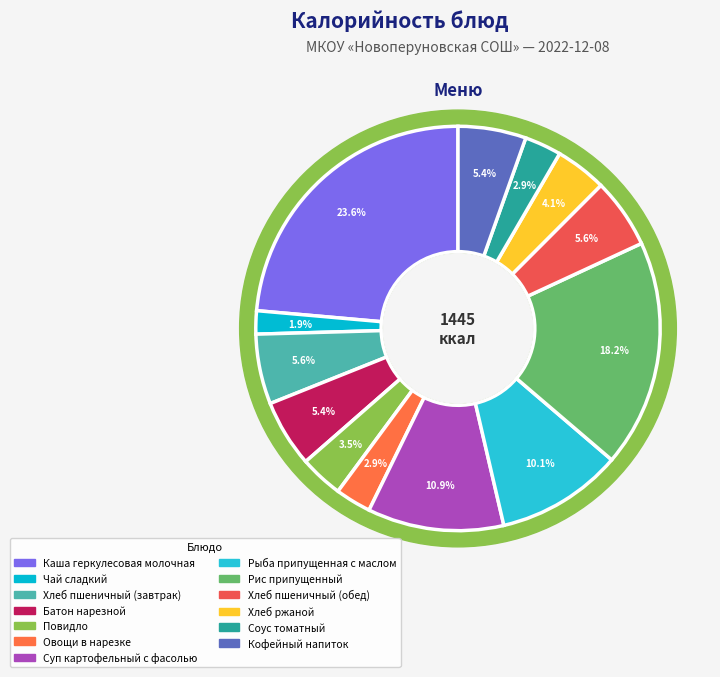

Combined, do Батон нарезной and Рыба припущенная с маслом account for over 50%?

No